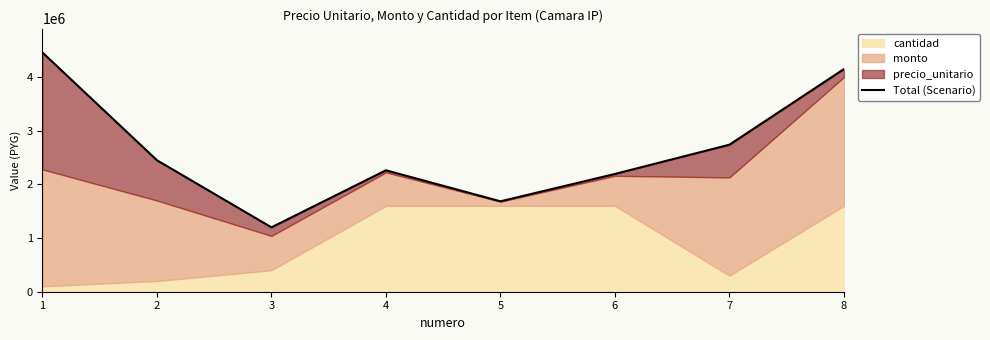

The chart shows a value of 2450000 at 2. True or false?

True